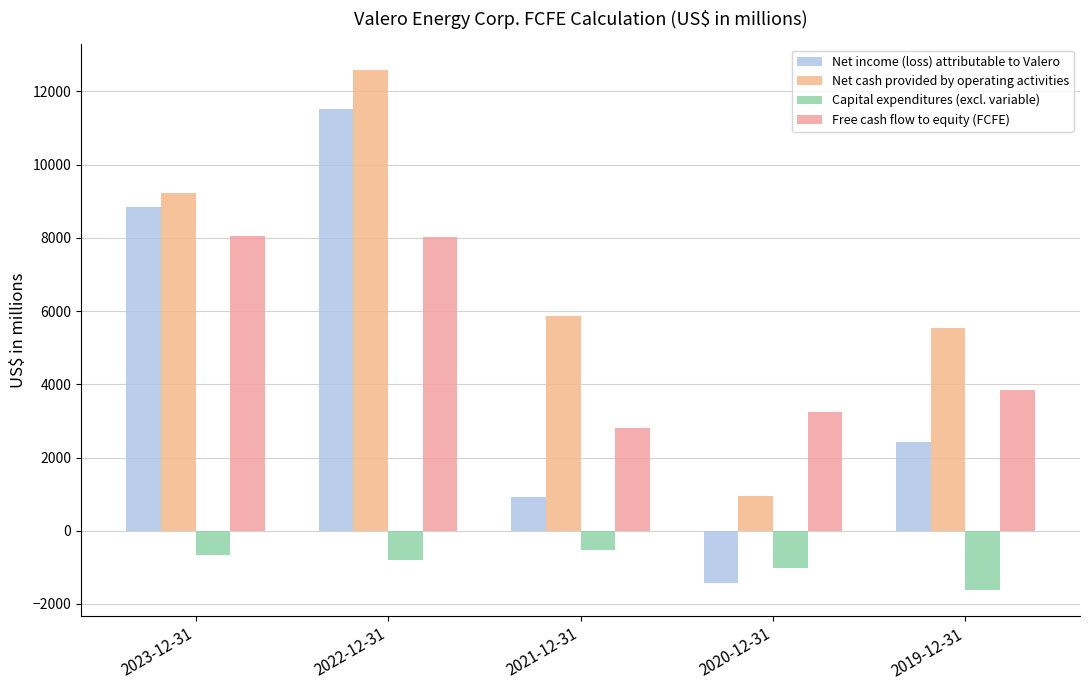

Is it true that Net income (loss) attributable to Valero equals -1919 at 2020-12-31?

False